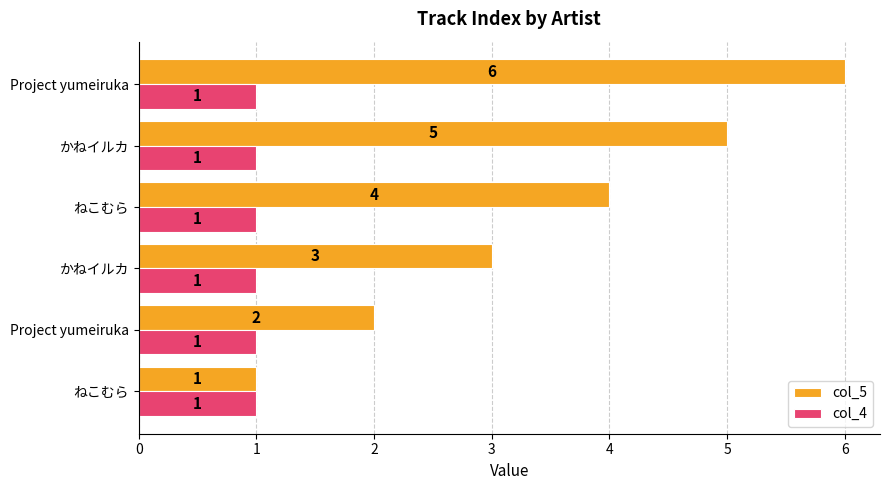

What are all the series names shown in the legend?

col_5, col_4